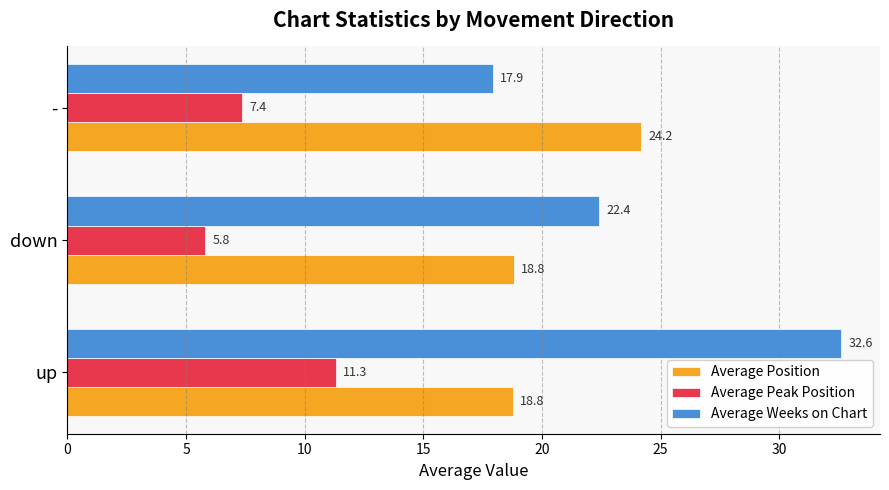

Between up and -, which series saw the biggest shift?

Average Weeks on Chart